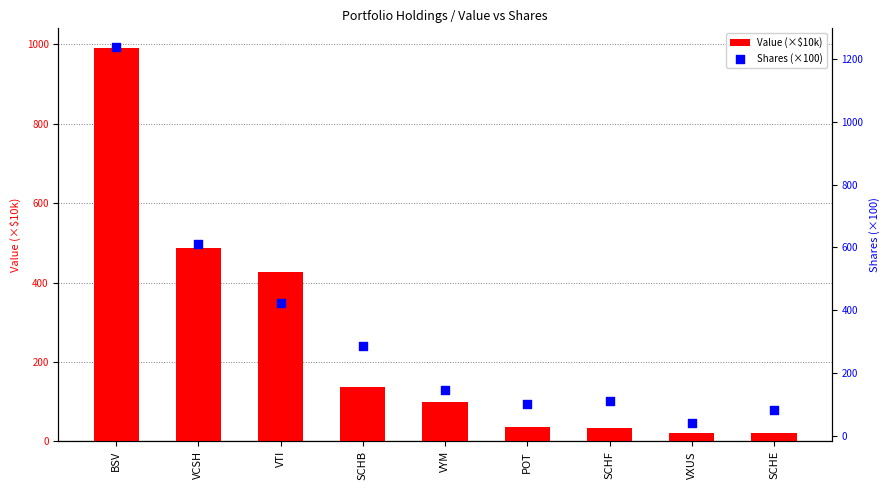

Which series has the largest Y range (max minus min)?

Shares (×100)